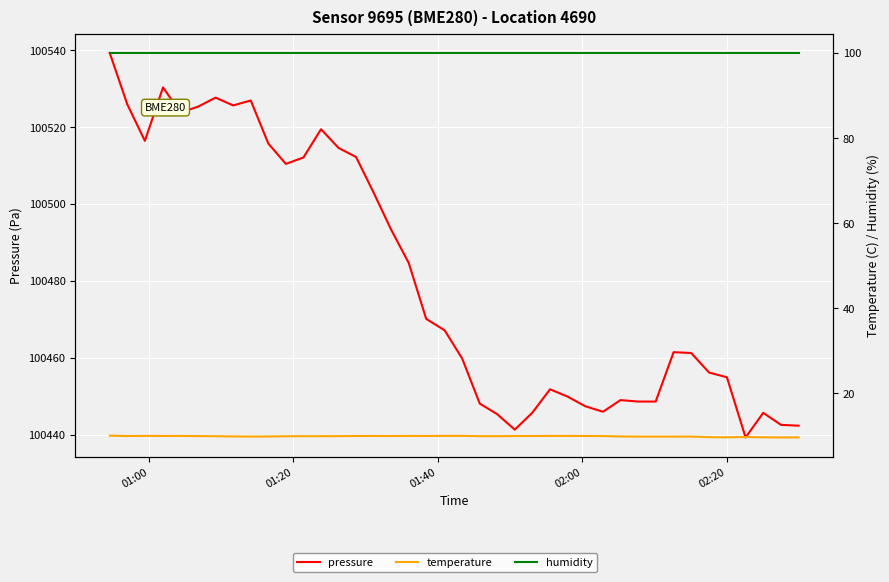

What is the sum of all temperature values?

396.7